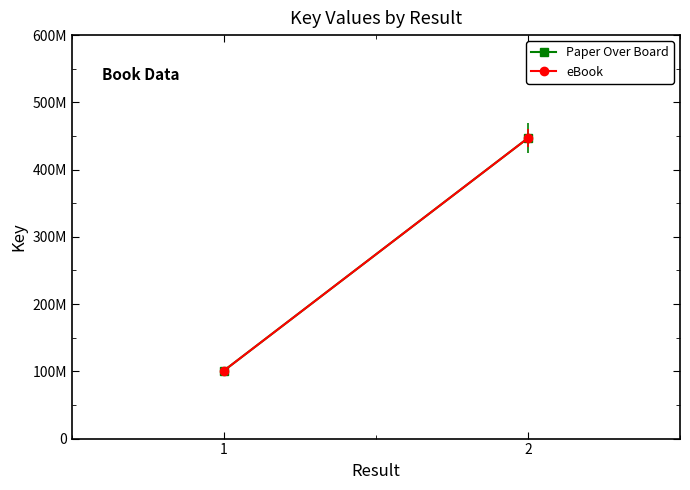

What is the minimum value for Paper Over Board?

101034541